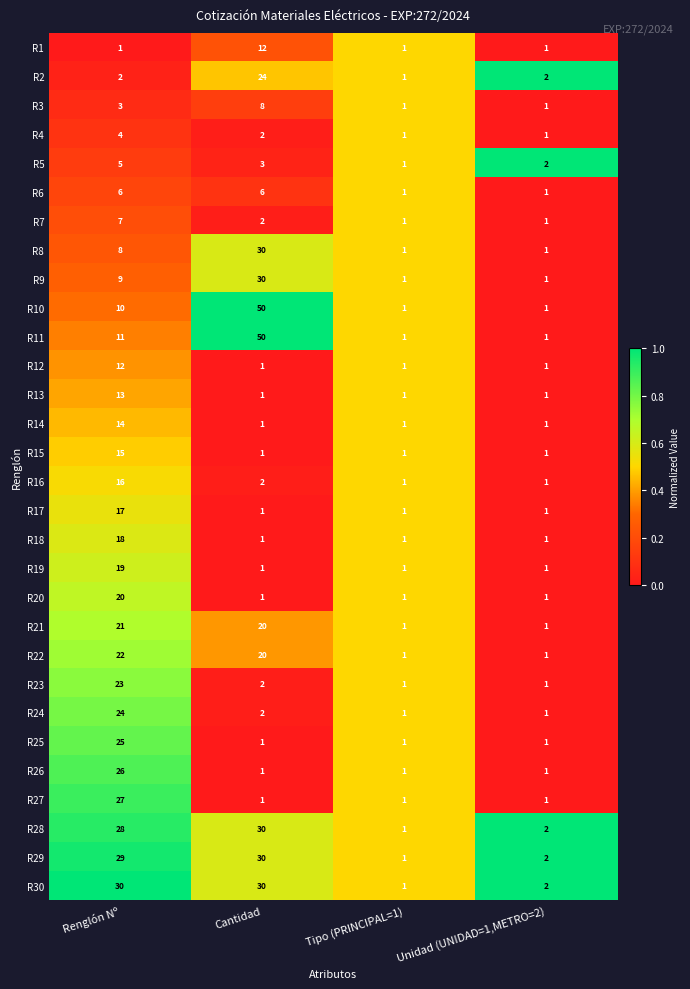

What is the total value across all series at Unidad (UNIDAD=1,METRO=2)?

35